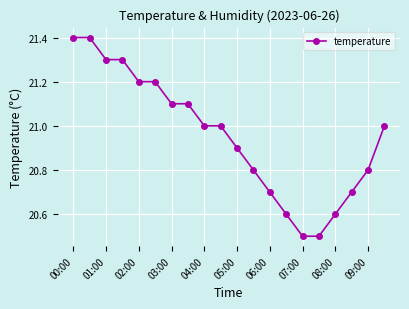

What is the value of the 18th point from the left?

20.7